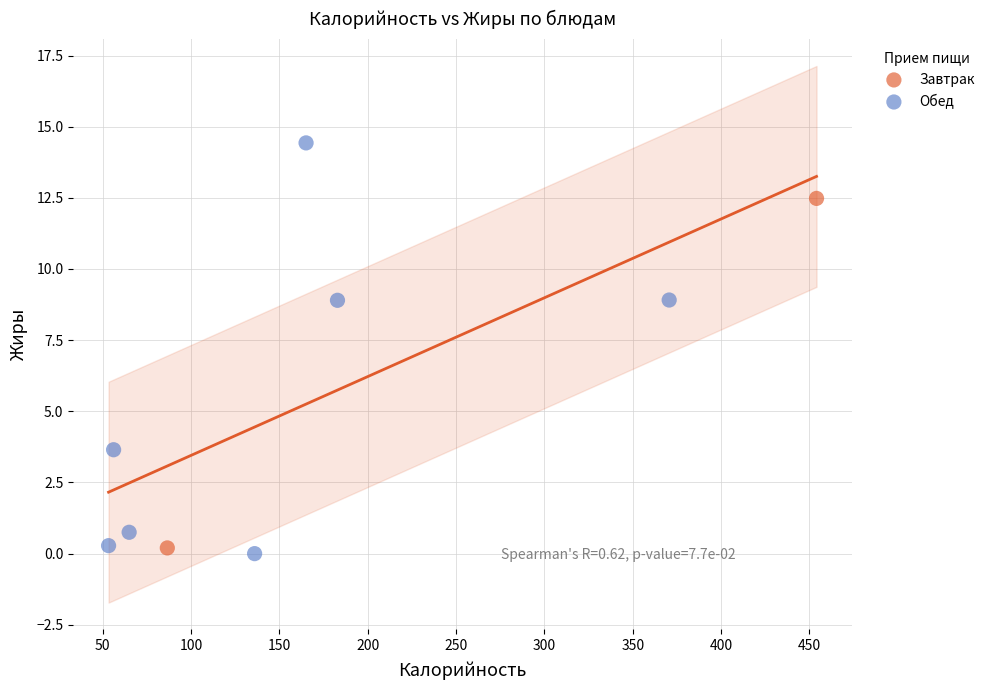

What are all the series names shown in the legend?

Завтрак, Обед